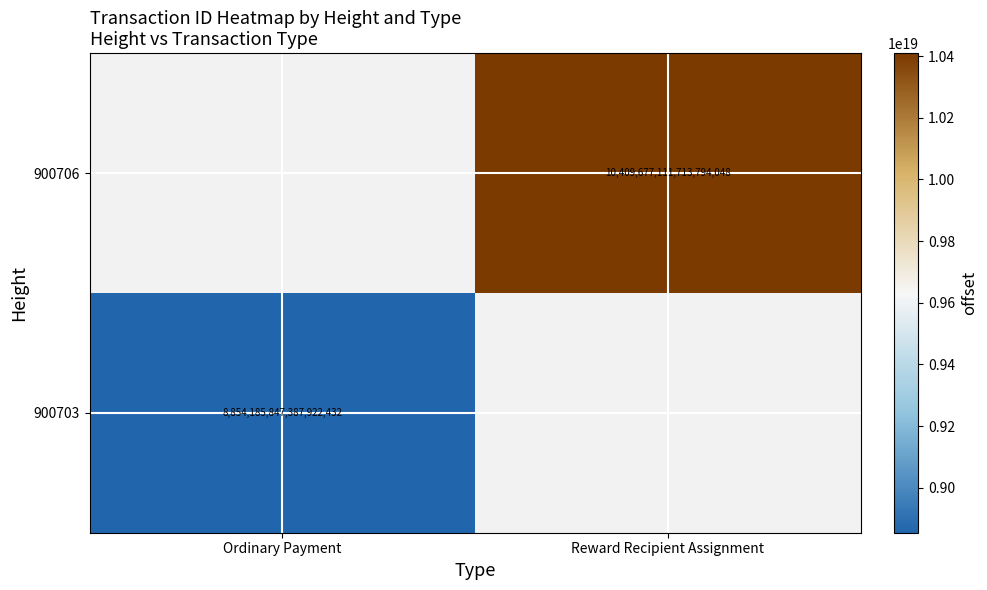

The 900706 series shows 3052122728135695360.0 at Reward Recipient Assignment. True or false?

False